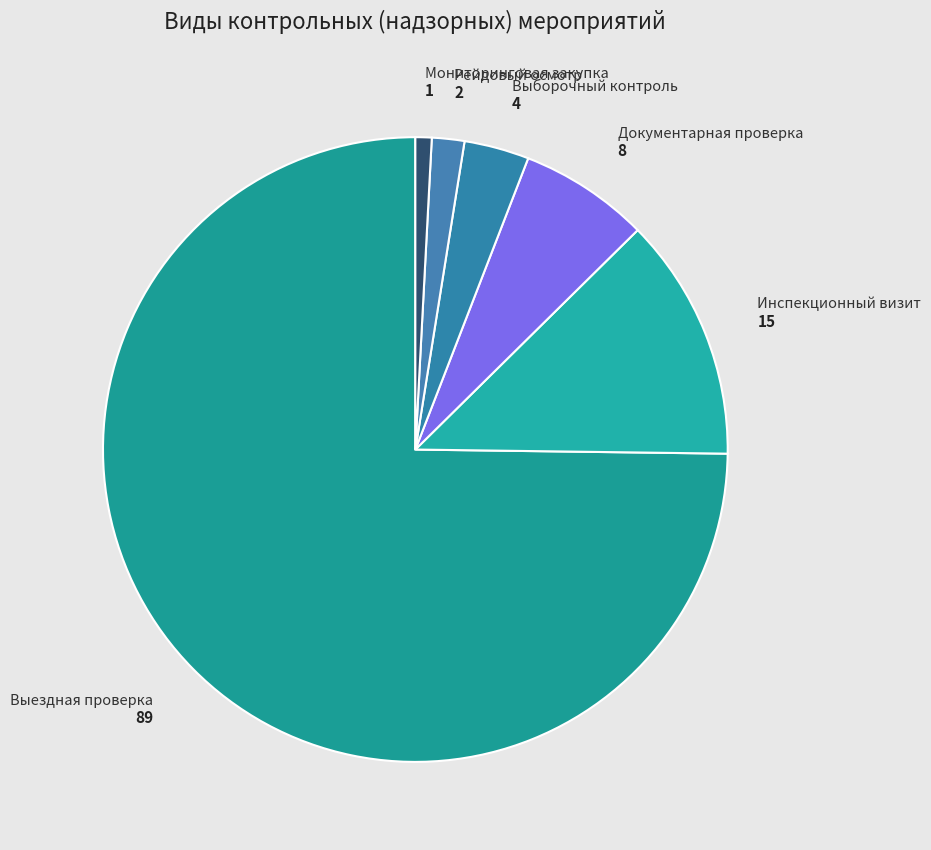

Which slice is the largest?

Выездная проверка